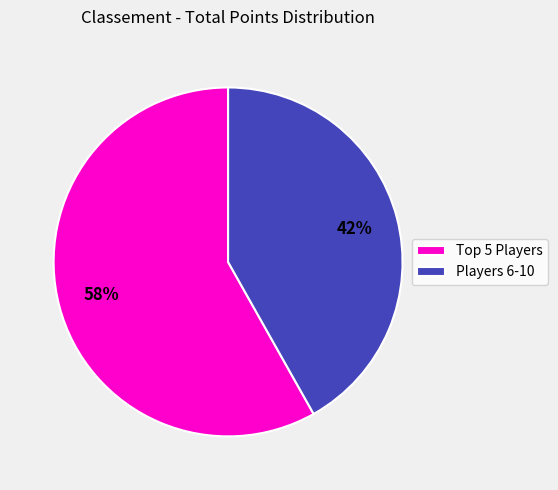

To the nearest percent, what is the difference between the largest and smallest slice percentages?

16%